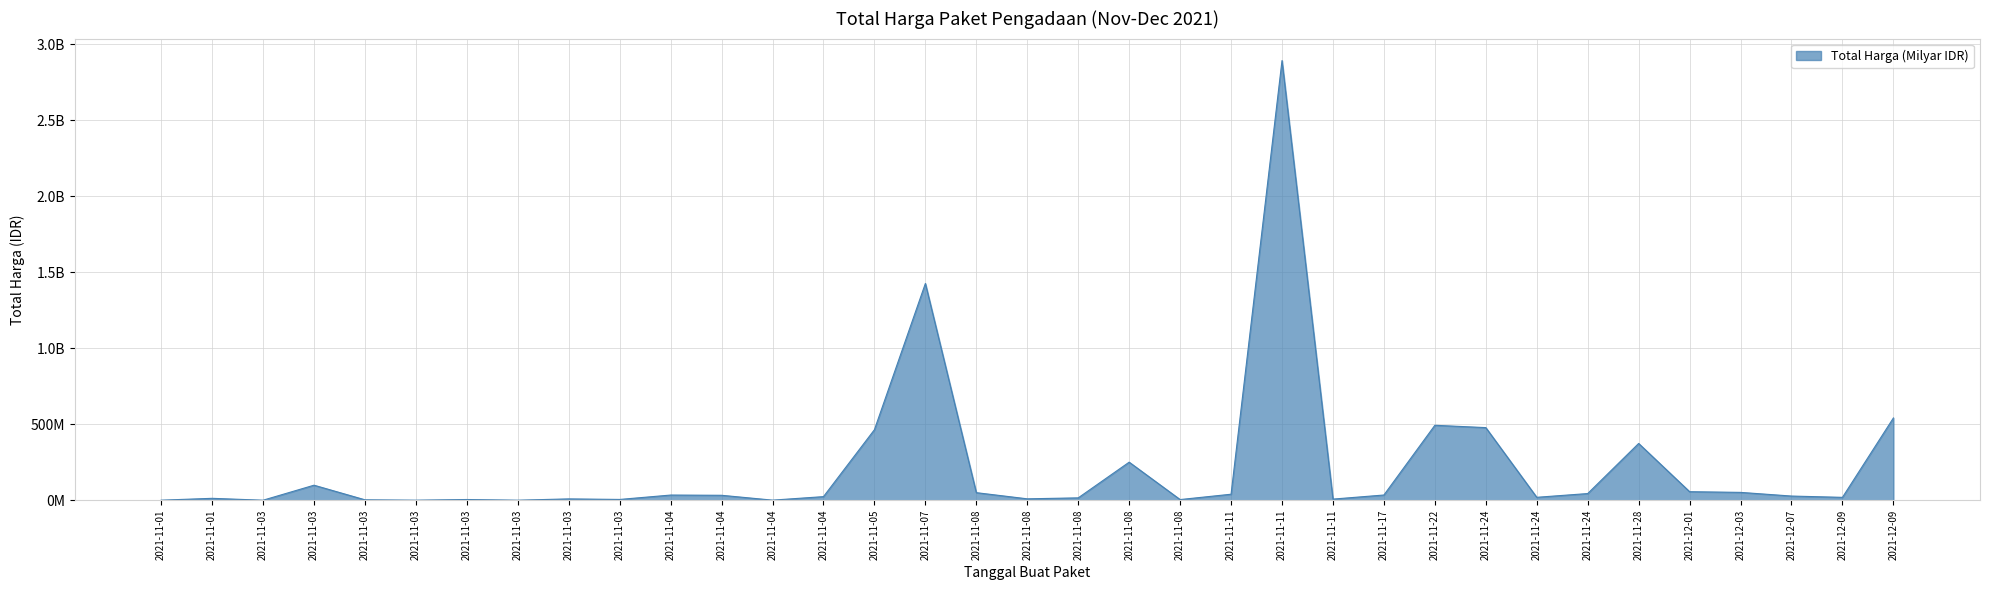

List the labels in order of value, largest first.

2021-11-11, 2021-11-07, 2021-12-09, 2021-11-22, 2021-11-24, 2021-11-05, 2021-11-28, 2021-11-08, 2021-11-03, 2021-12-01, 2021-12-03, 2021-11-08, 2021-11-24, 2021-11-11, 2021-11-17, 2021-11-04, 2021-11-04, 2021-12-07, 2021-11-04, 2021-11-24, 2021-12-09, 2021-11-08, 2021-11-01, 2021-11-08, 2021-11-03, 2021-11-11, 2021-11-03, 2021-11-03, 2021-11-08, 2021-11-03, 2021-11-04, 2021-11-01, 2021-11-03, 2021-11-03, 2021-11-03